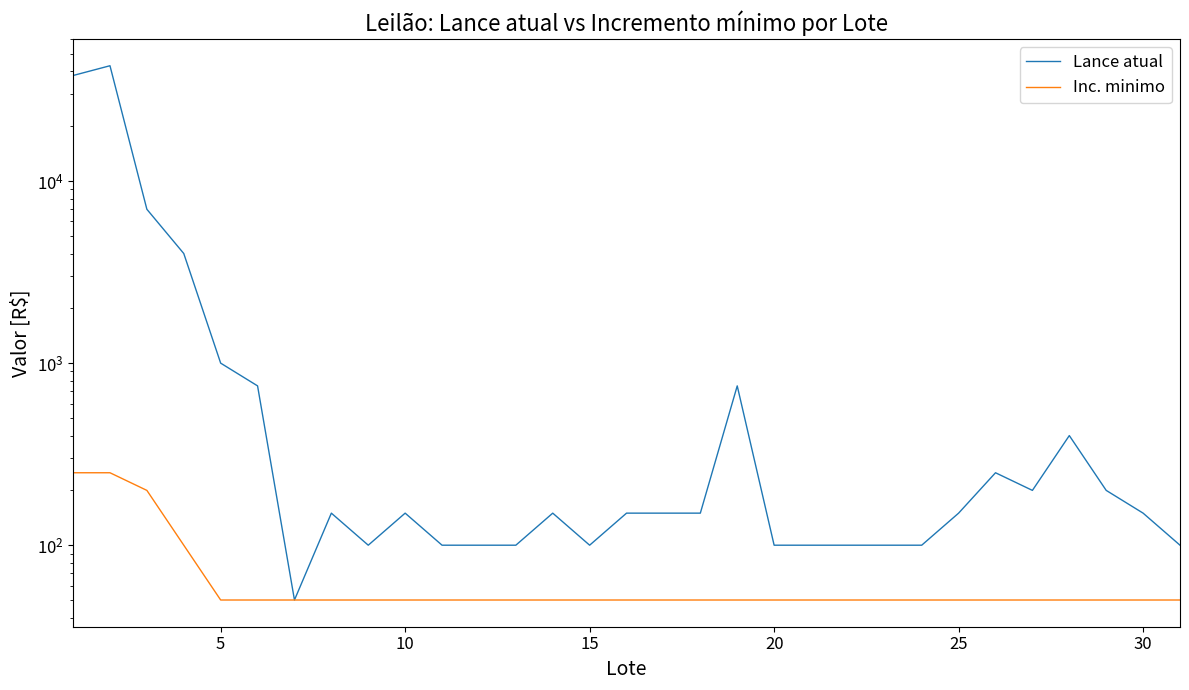

What is the sum of all Inc. minimo values?

2150